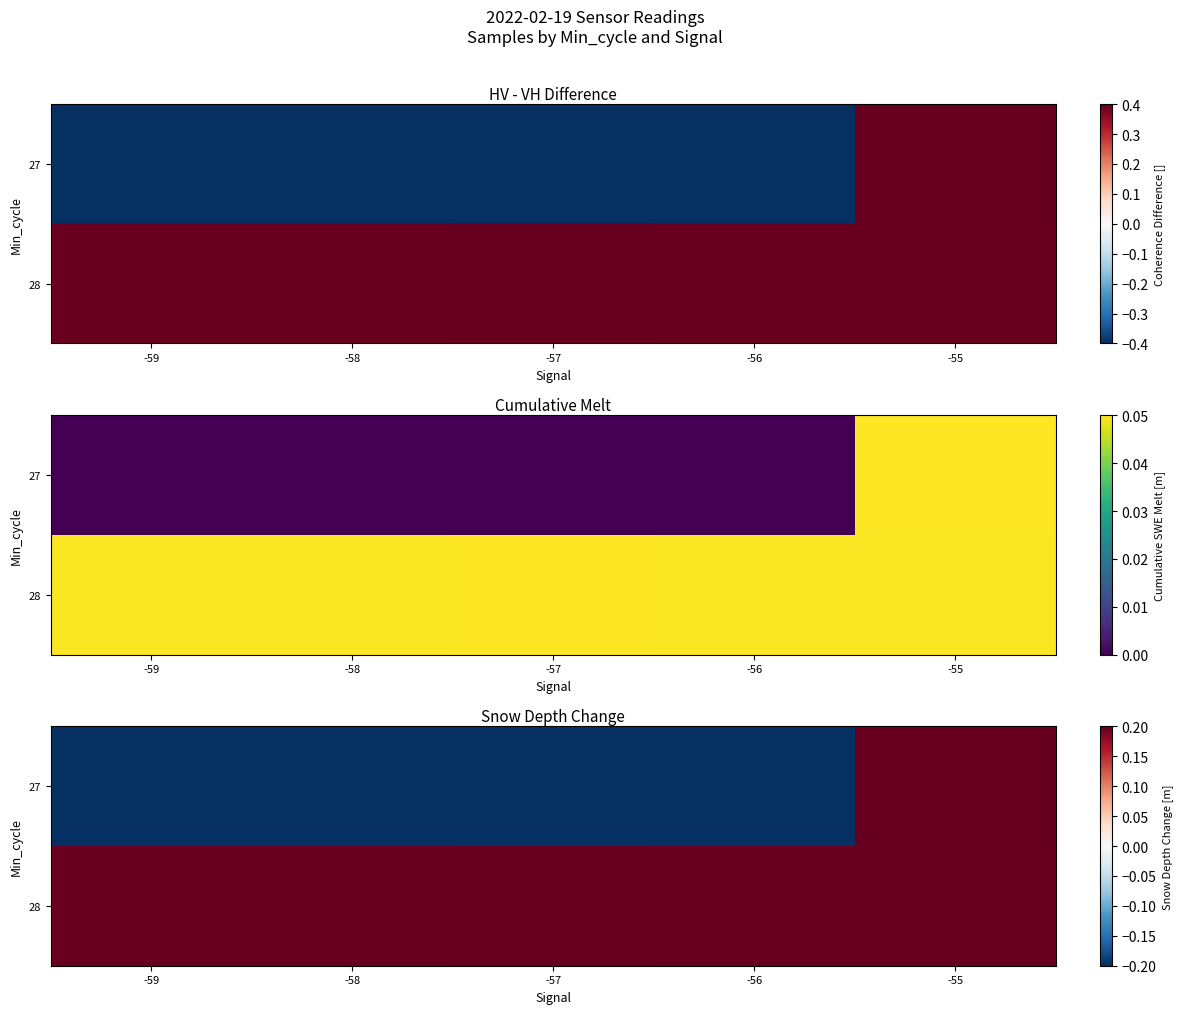

Which has a higher value, -55 or -56?

-55